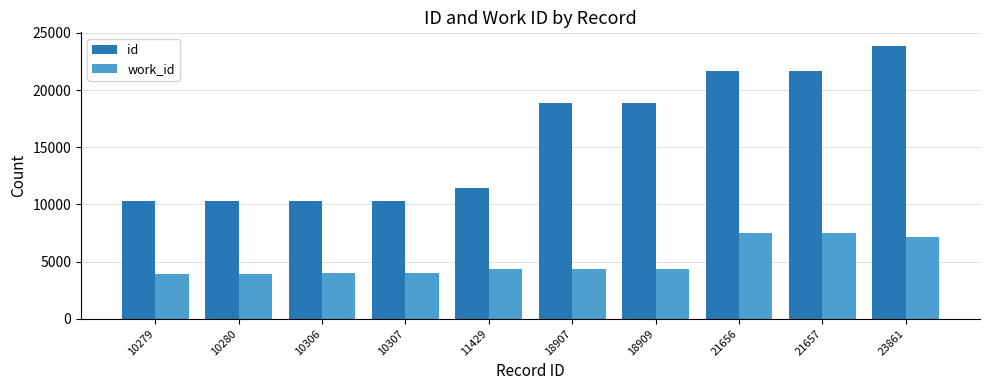

Which series has the widest spread of values?

id